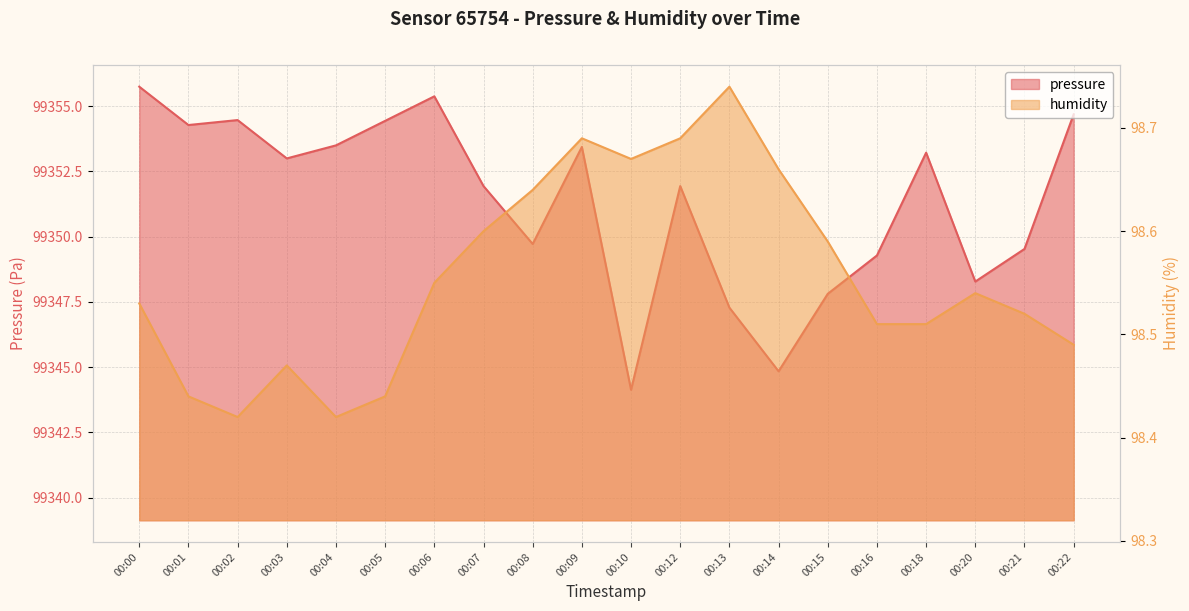

Which series has the largest range (max minus min)?

pressure